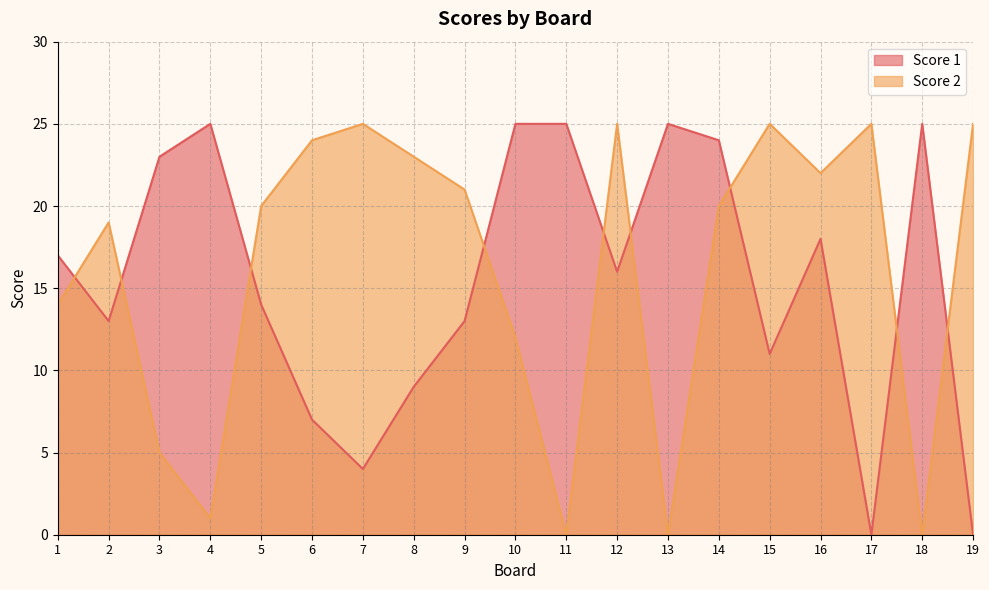

Reading left to right, transcribe all the data shown in this chart.

Score 1: 1=17	2=13	3=23	4=25	5=14	6=7	7=4	8=9	9=13	10=25	11=25	12=16	13=25	14=24	15=11	16=18	17=0	18=25	19=0
Score 2: 1=14	2=19	3=5	4=1	5=20	6=24	7=25	8=23	9=21	10=12	11=0	12=25	13=0	14=20	15=25	16=22	17=25	18=0	19=25